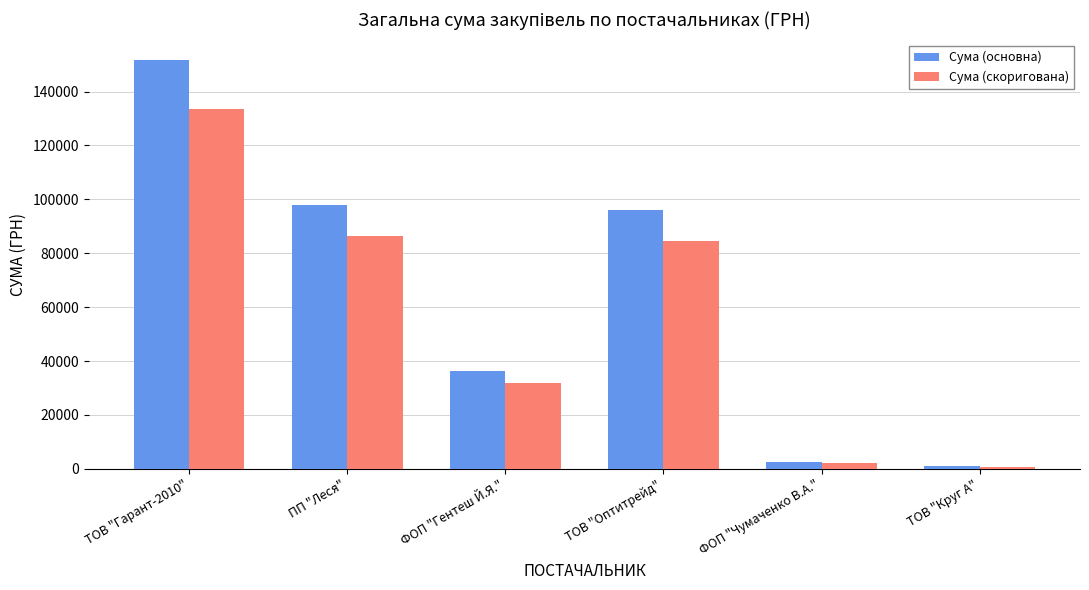

What is the difference between the highest and lowest values at ТОВ "Оптитрейд"?

11507.0